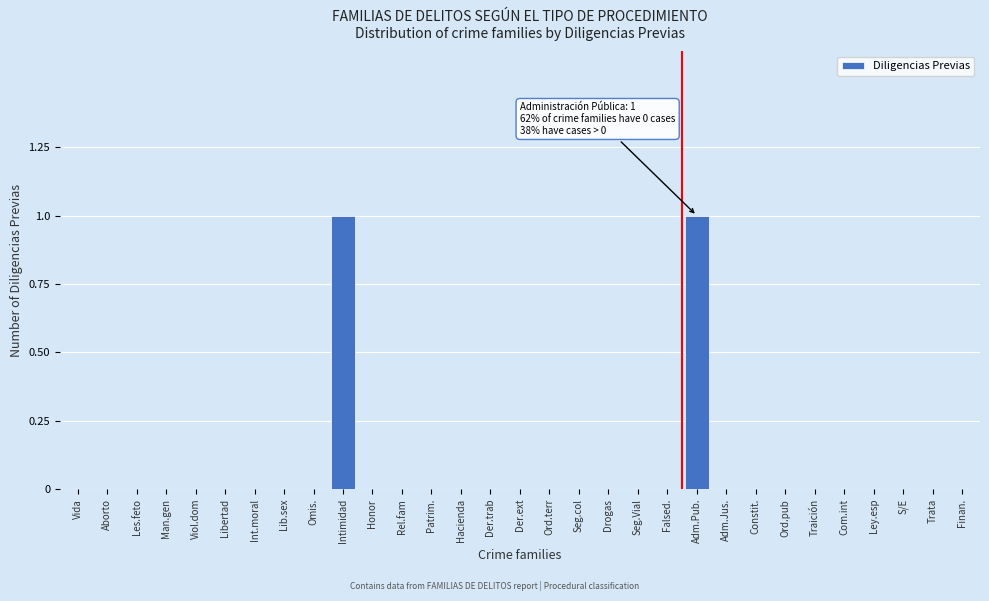

True or false: the data shows 0 at Aborto.

True